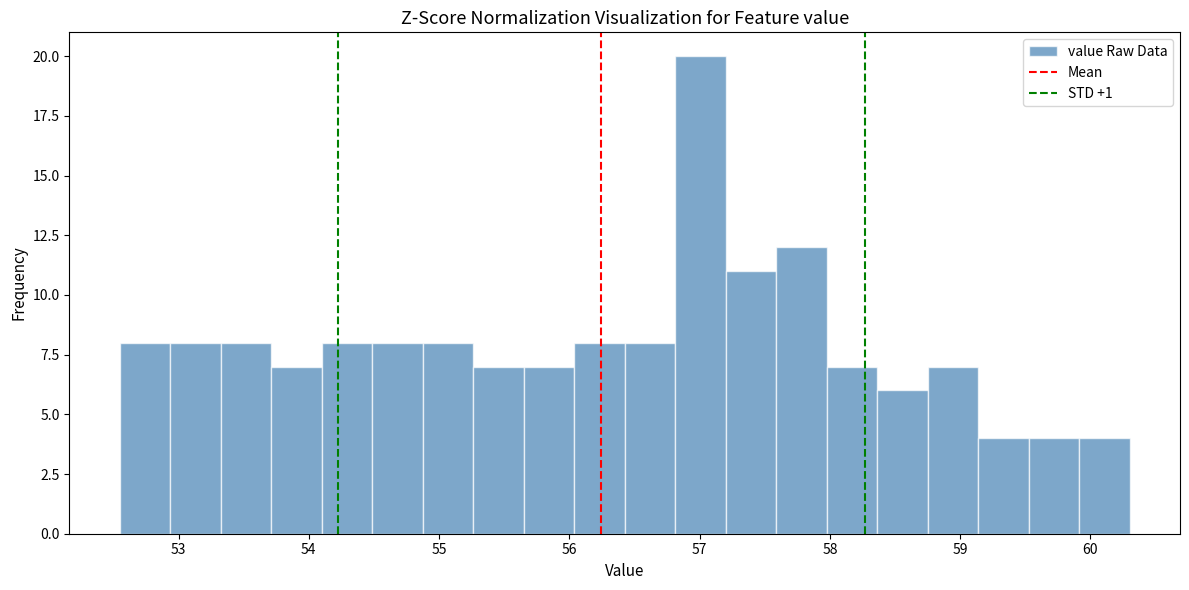

Around what value on the x-axis is the tallest bar? Give the approximate position of its centre, as read against the axis.

57.0